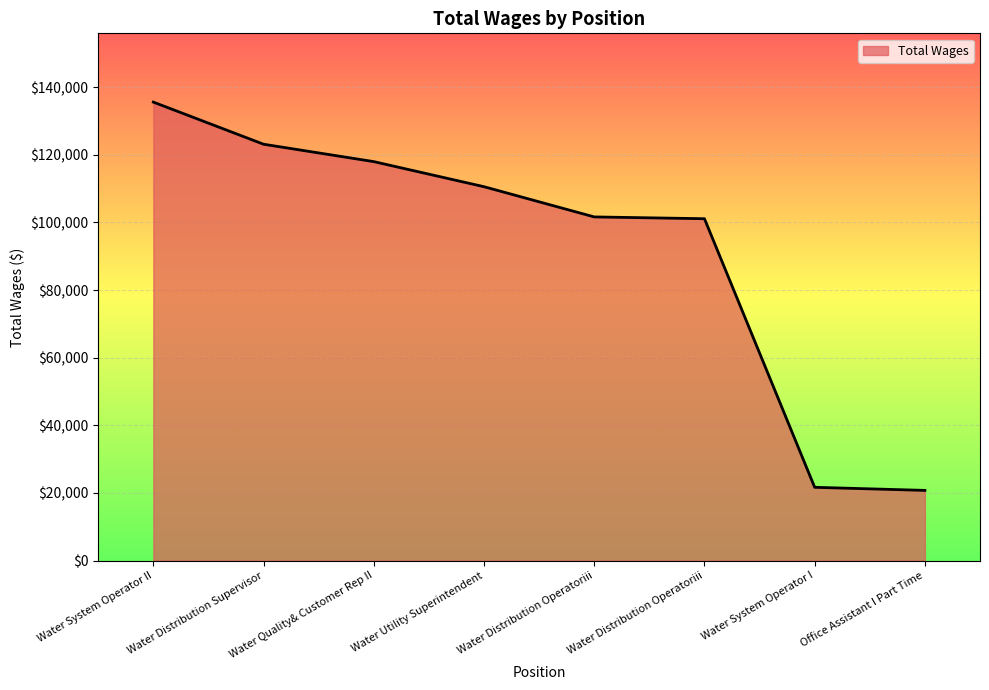

Approximately how many times larger is the value at Water Quality& Customer Rep II compared to Water Utility Superintendent?

1.1